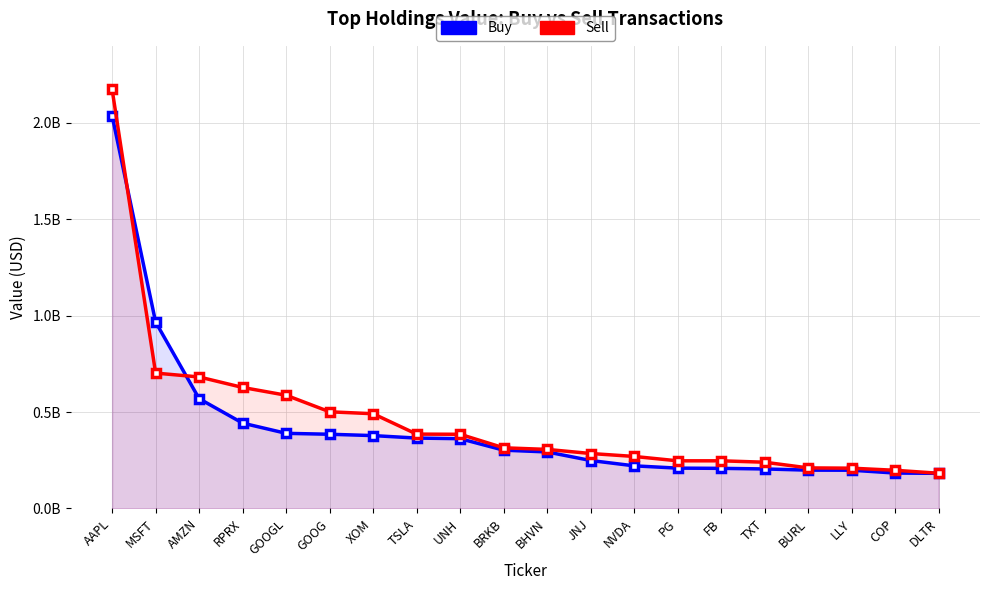

How many times do Sell and Buy cross each other?

2